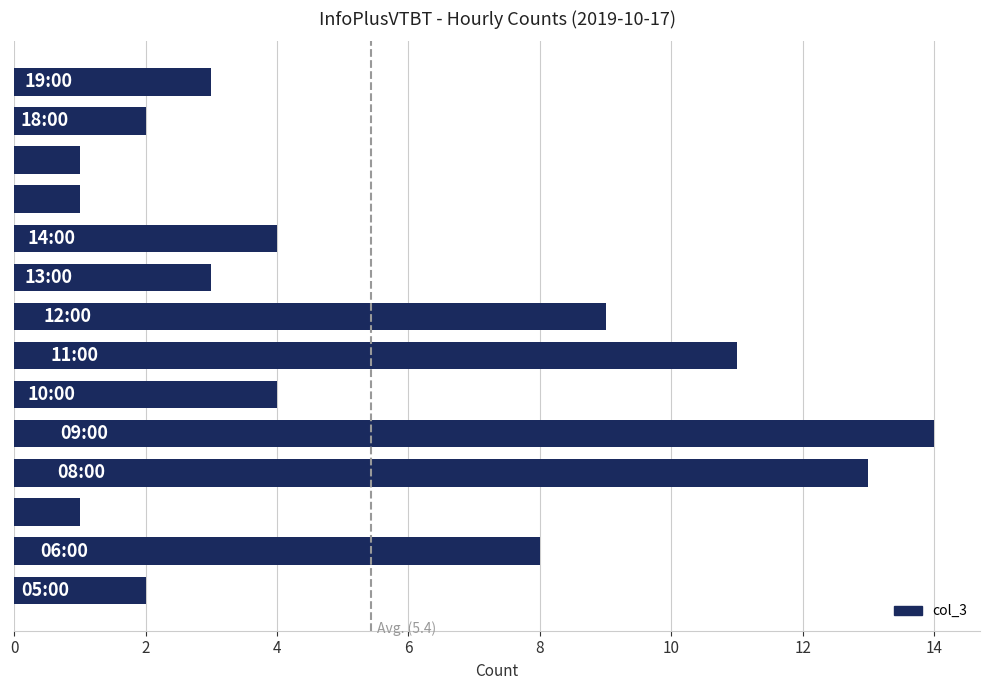

What is the difference between the maximum and second lowest values?

13